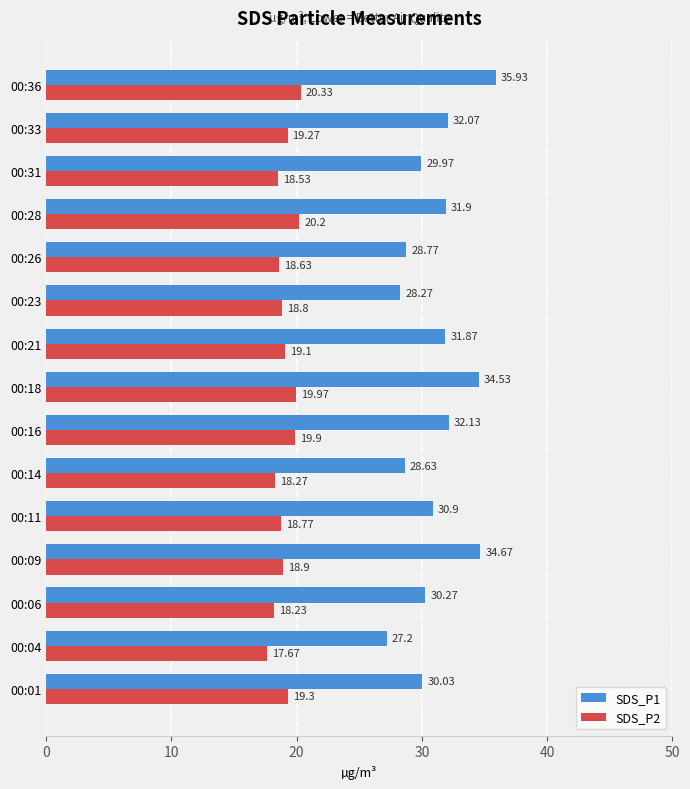

Where is SDS_P2 nearest to the value 19?

00:09